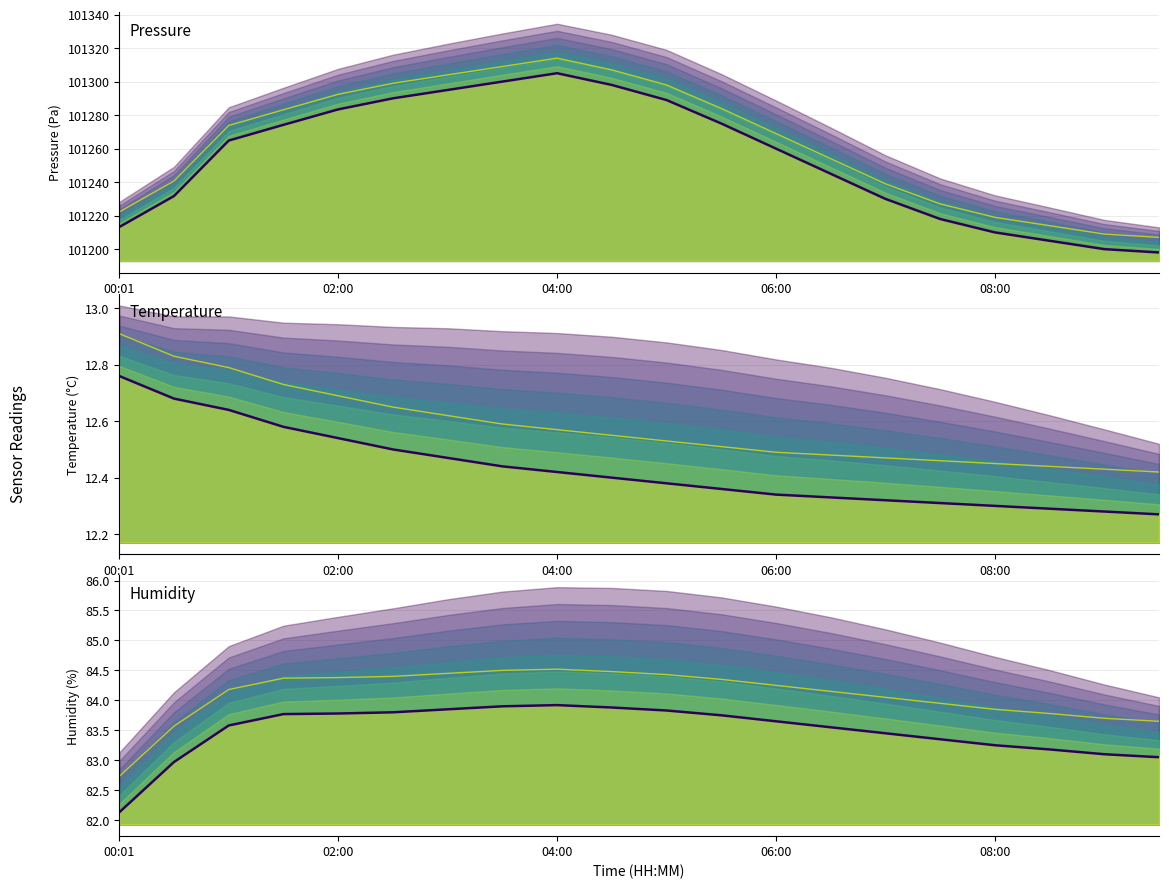

What position from the left is 02:00?

5